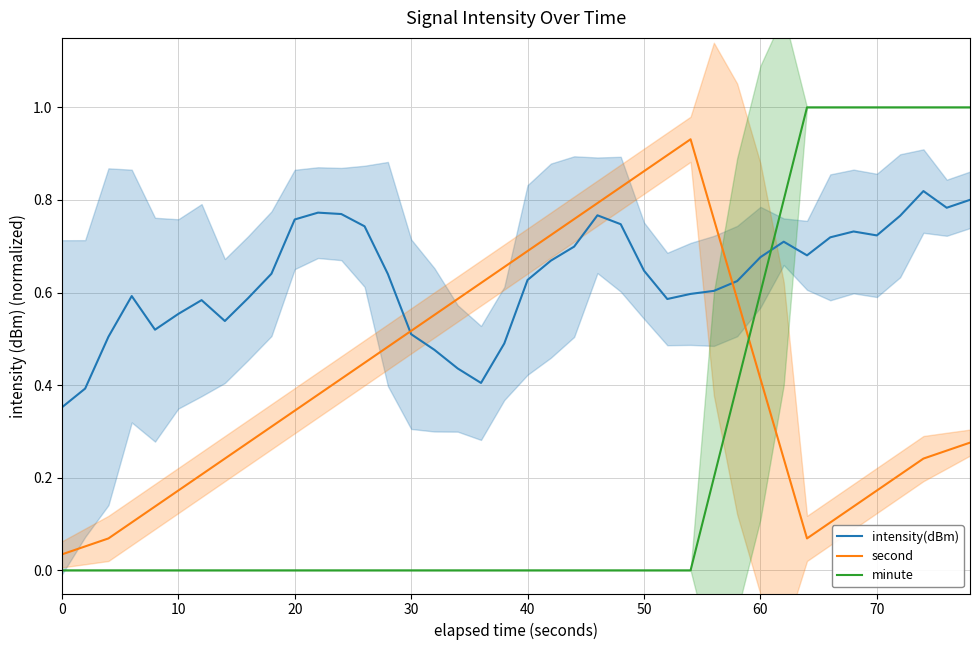

Which series ends up on top after the final intersection of minute and intensity(dBm)?

minute